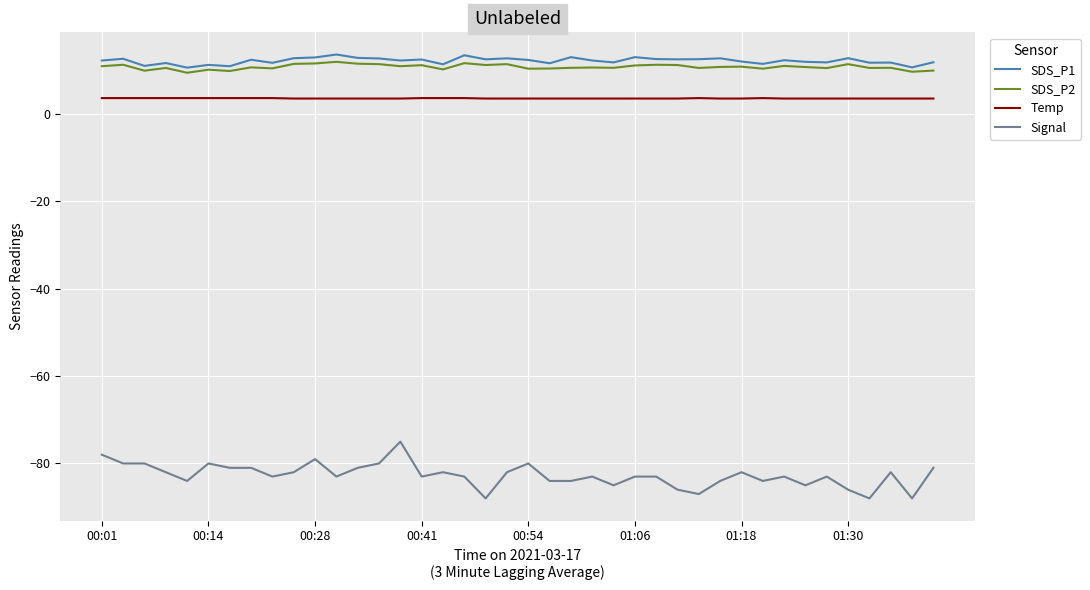

What is the minimum value for SDS_P1?

10.6